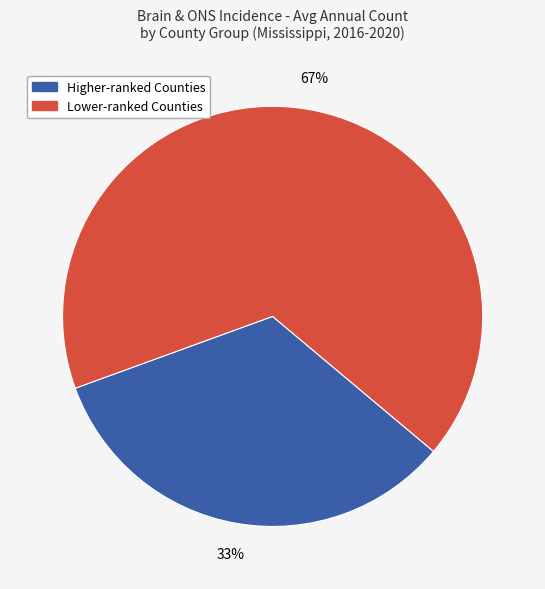

Do Higher-ranked Counties and Lower-ranked Counties together represent more than half of the pie?

Yes